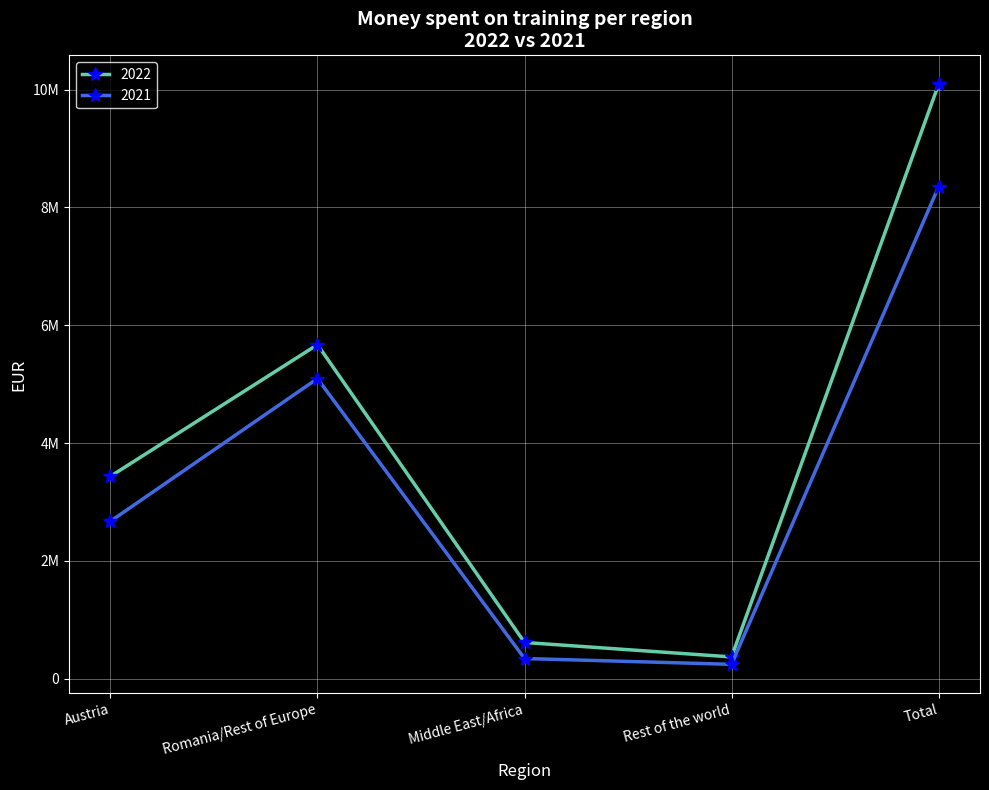

Reading right to left, transcribe all the data shown in this chart.

Total=10090097	Rest of the world=369132	Middle East/Africa=614903	Romania/Rest of Europe=5670768	Austria=3435294